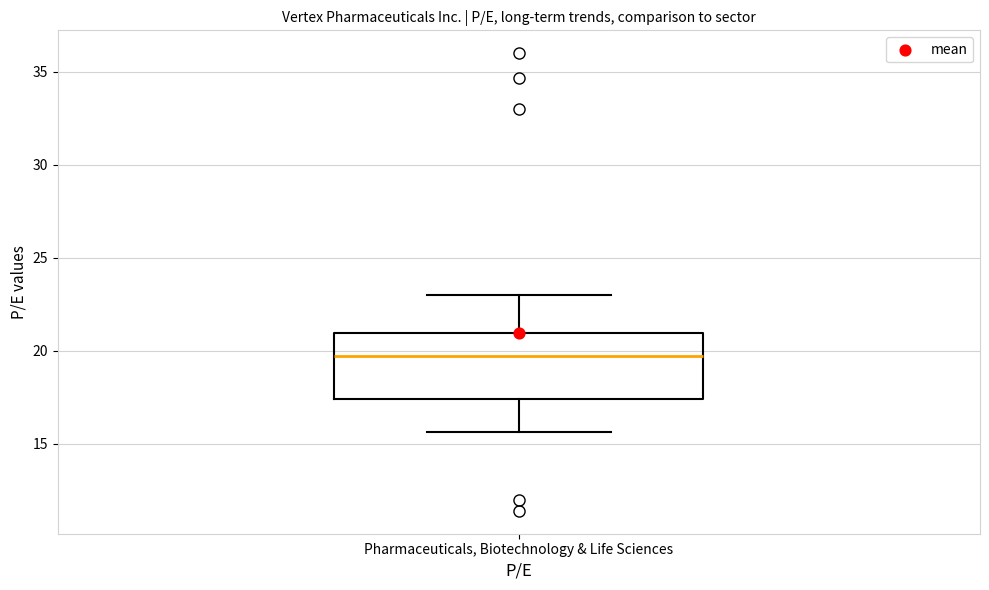

Where does the lower whisker of the box for Pharmaceuticals, Biotechnology & Life Sciences end on the y-axis? The values are not printed on the chart, so give them approximately, as read against the axis.

15.5